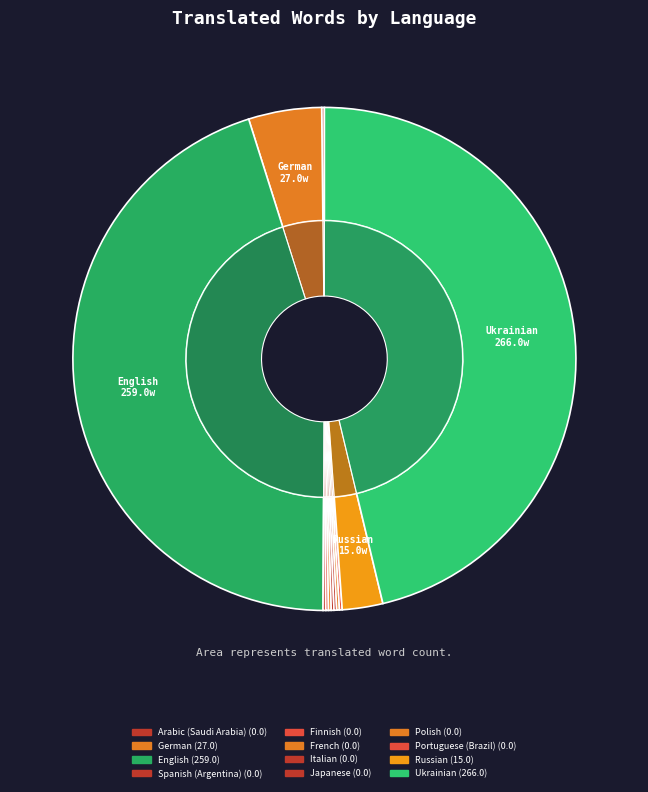

Is it true that English is 46% of the pie?

True